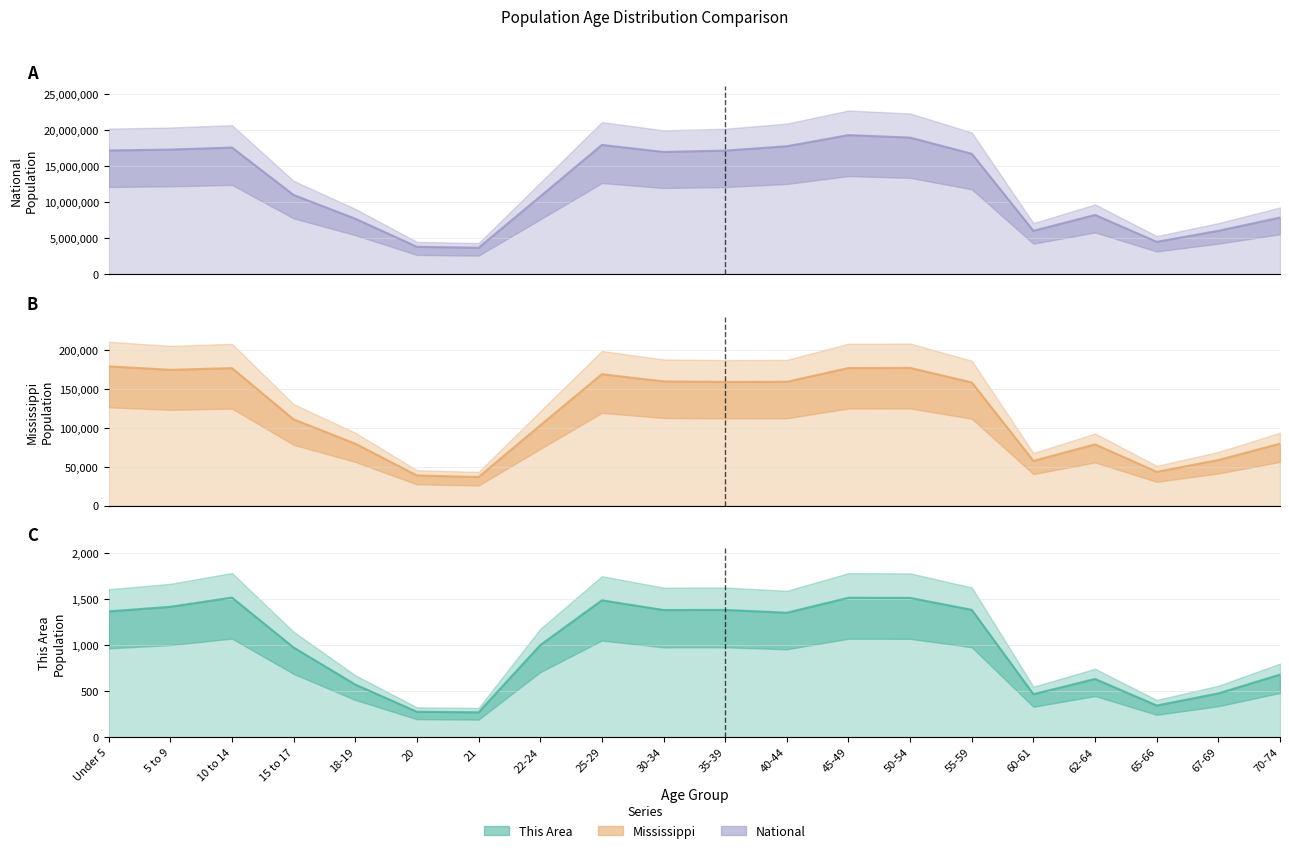

Which has a higher value, 62-64 or 22-24?

22-24